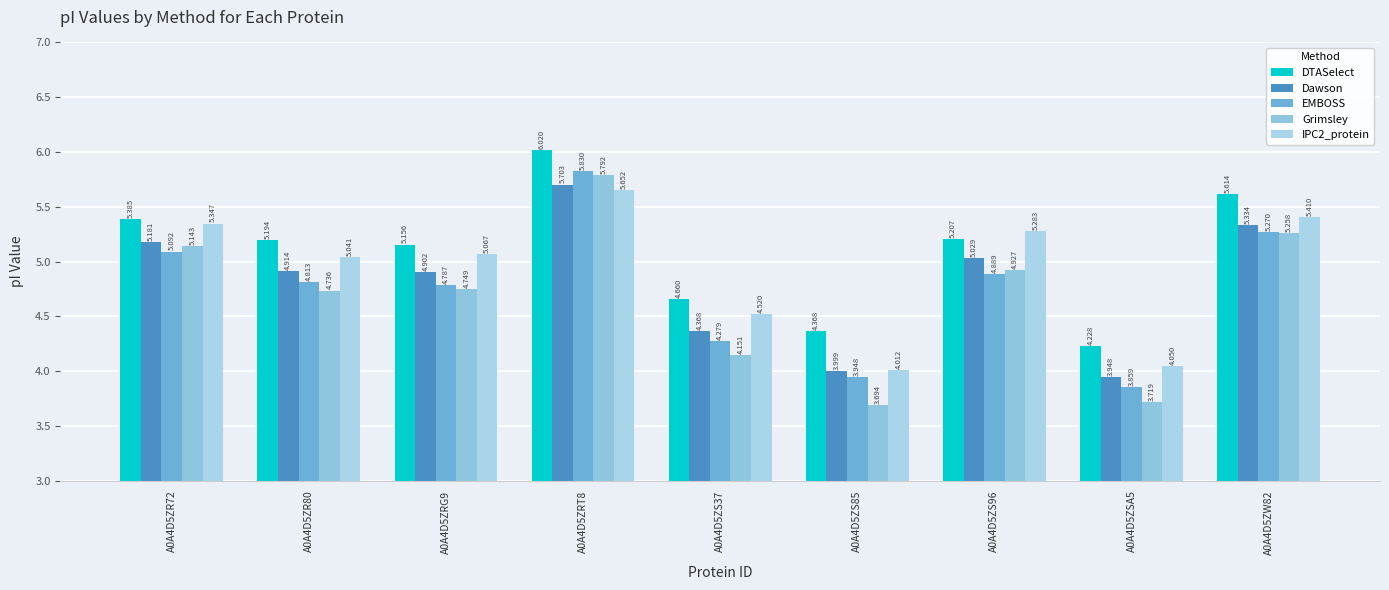

Rank the series by their average value, from highest to lowest.

DTASelect, IPC2_protein, Dawson, EMBOSS, Grimsley